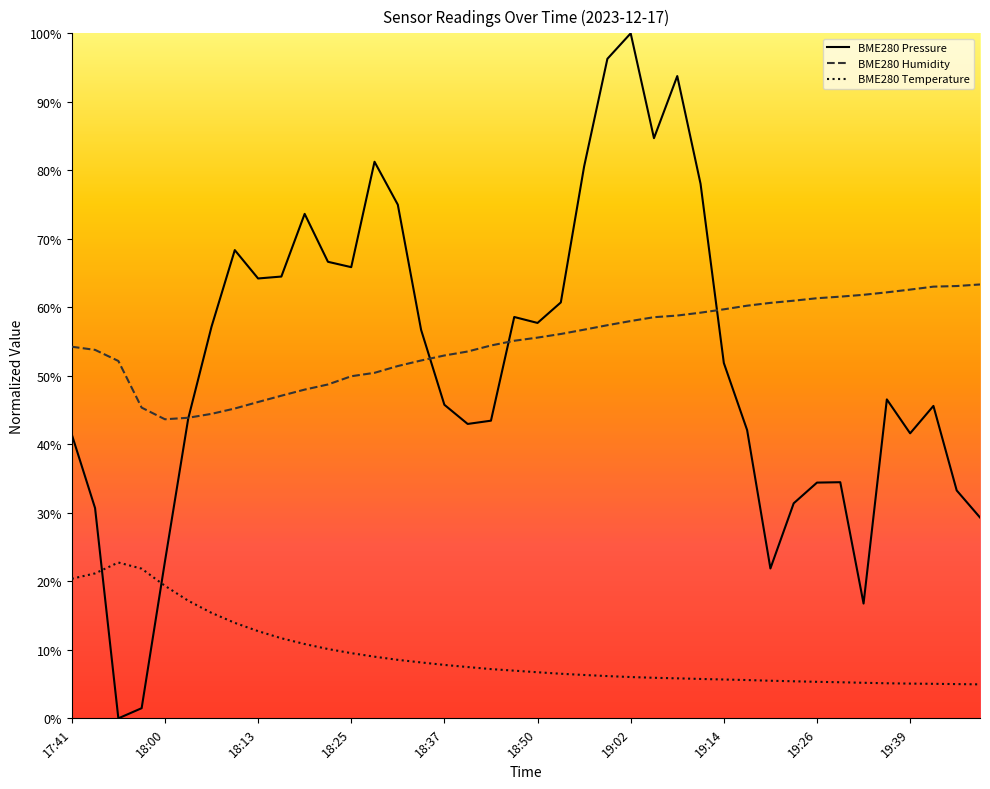

True or false: BME280_pressure and BME280_temperature cross at least once.

True